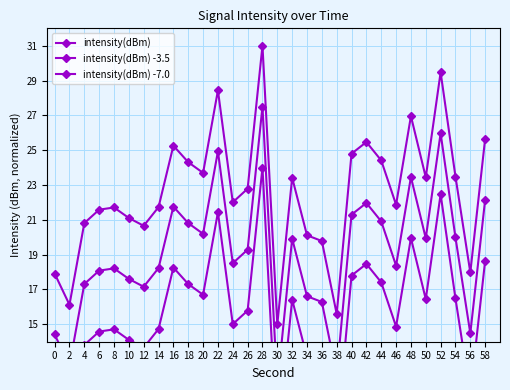

At which category does intensity(dBm) reach its first local peak?

8